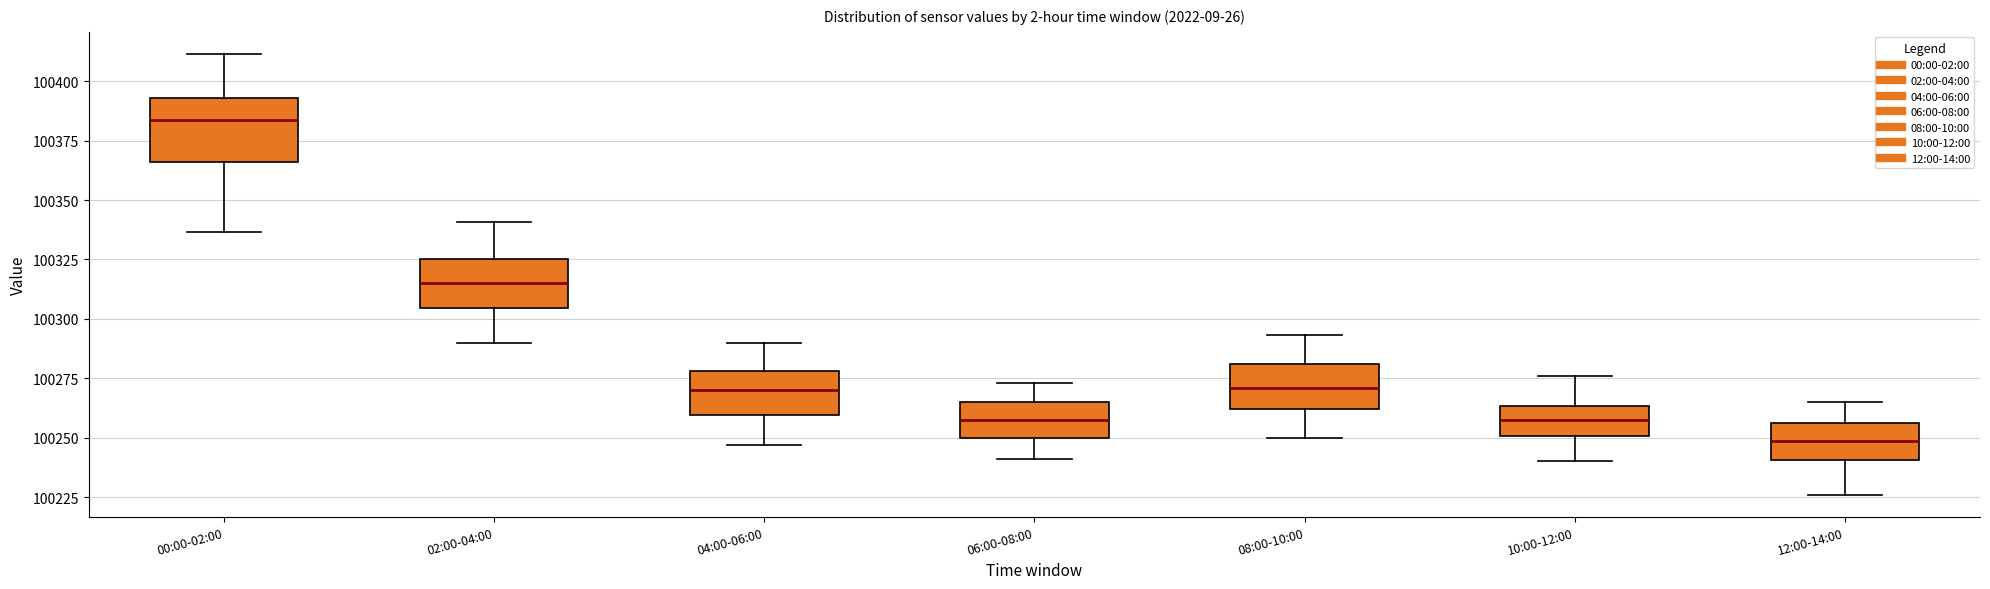

Comparing the boxes themselves (not the whiskers), which one is the tallest?

00:00-02:00